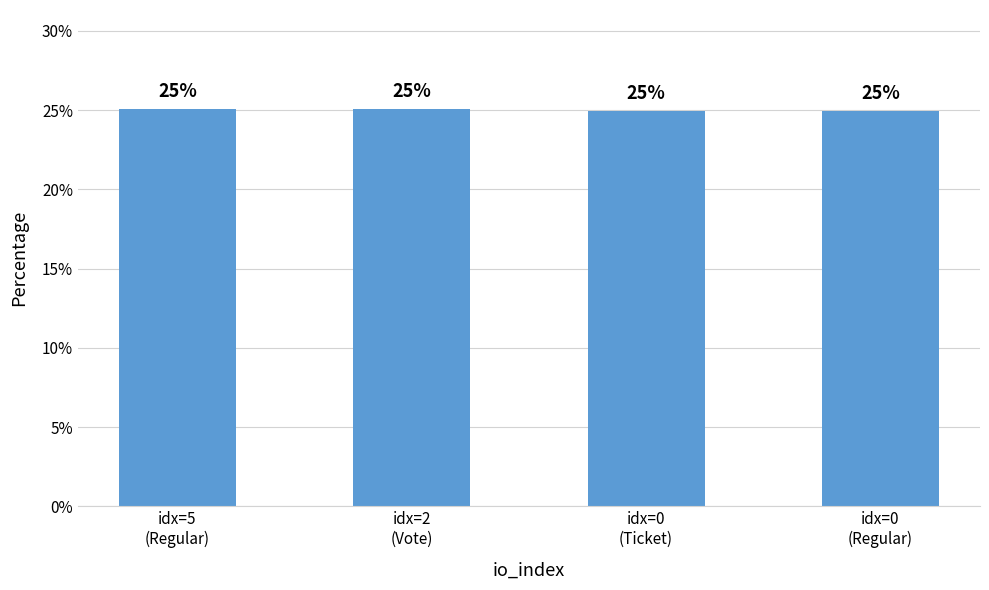

What is the label of the 4th bar from the right?

idx=5
(Regular)